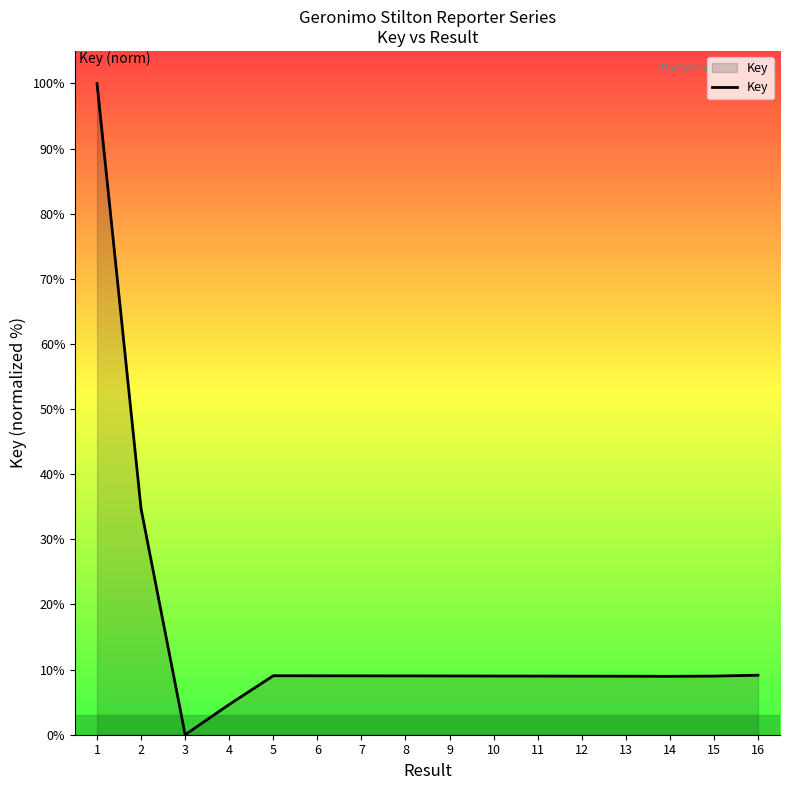

What is the greatest value displayed?

100.0